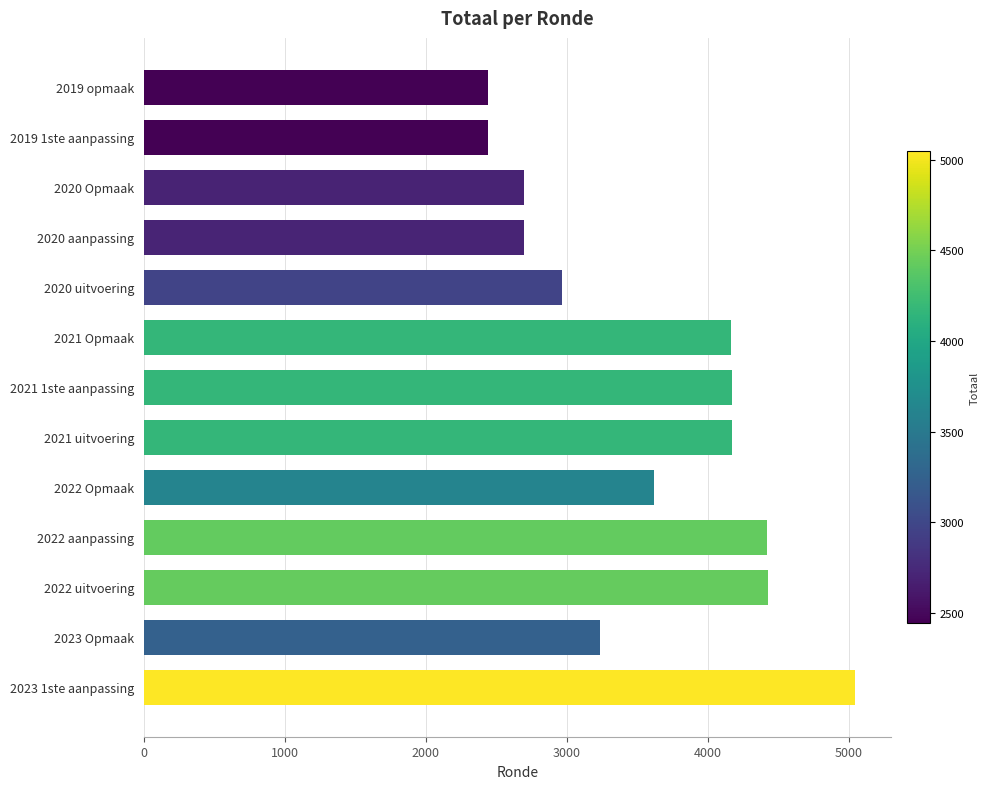

Approximately how many times larger is the value at 2021 1ste aanpassing compared to 2021 Opmaak?

1.0